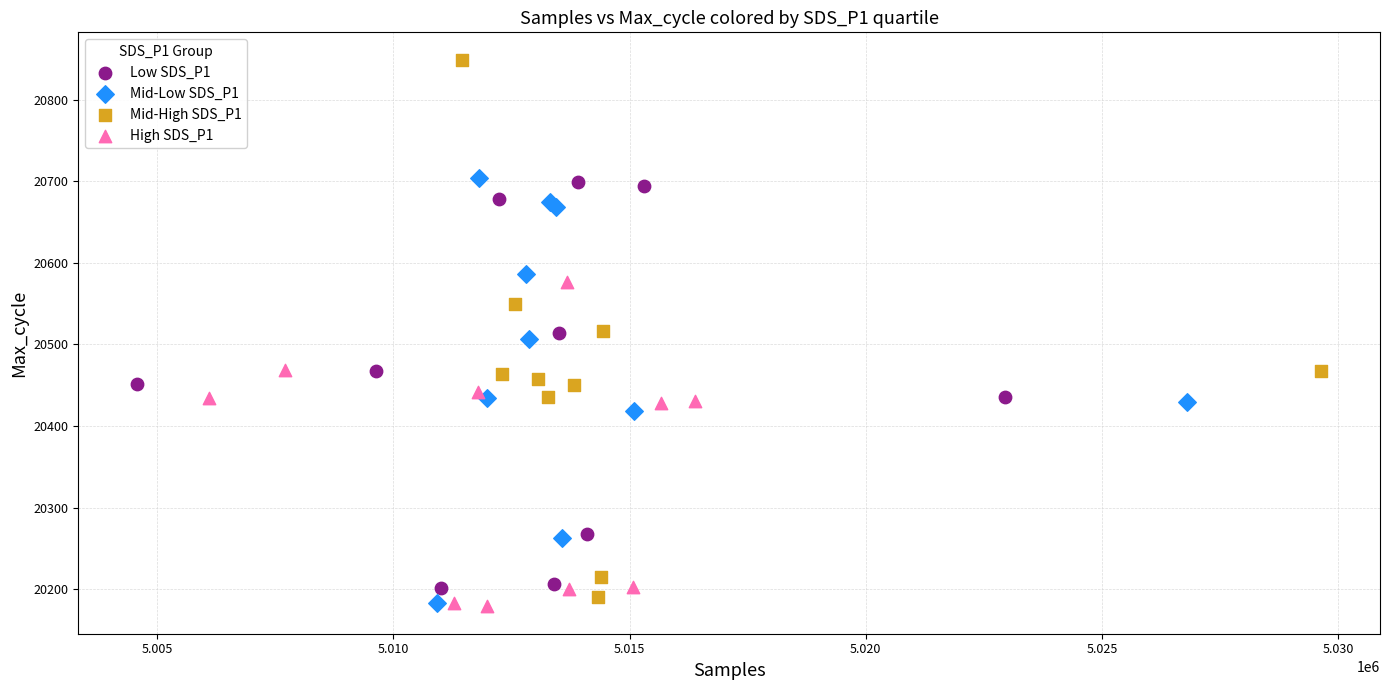

Which series reaches the maximum Y coordinate?

Mid-High SDS_P1